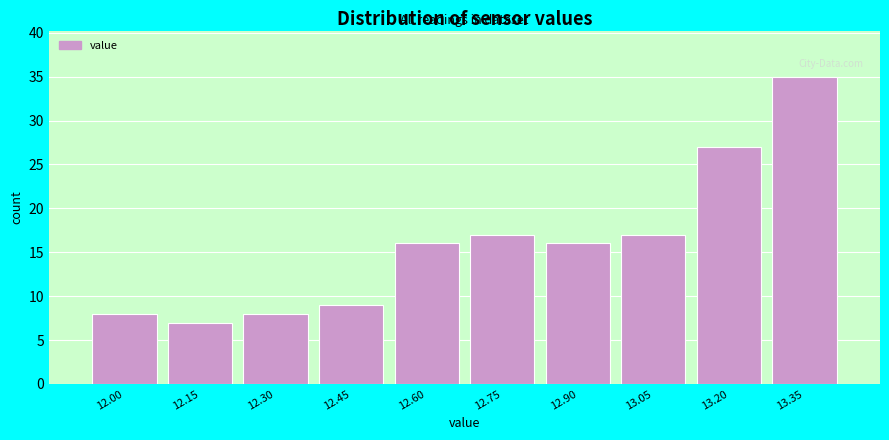

Reading left to right, list all the values displayed in this chart.

12.00=8	12.15=7	12.30=8	12.45=9	12.60=16	12.75=17	12.90=16	13.05=17	13.20=27	13.35=35